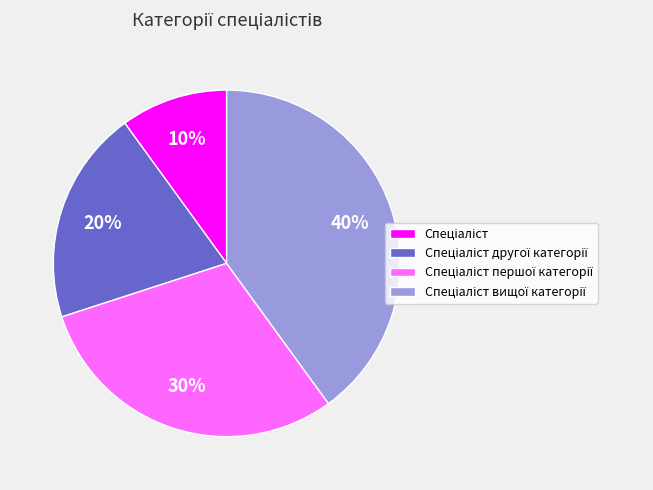

To the nearest percent, what is the average slice percentage?

25%